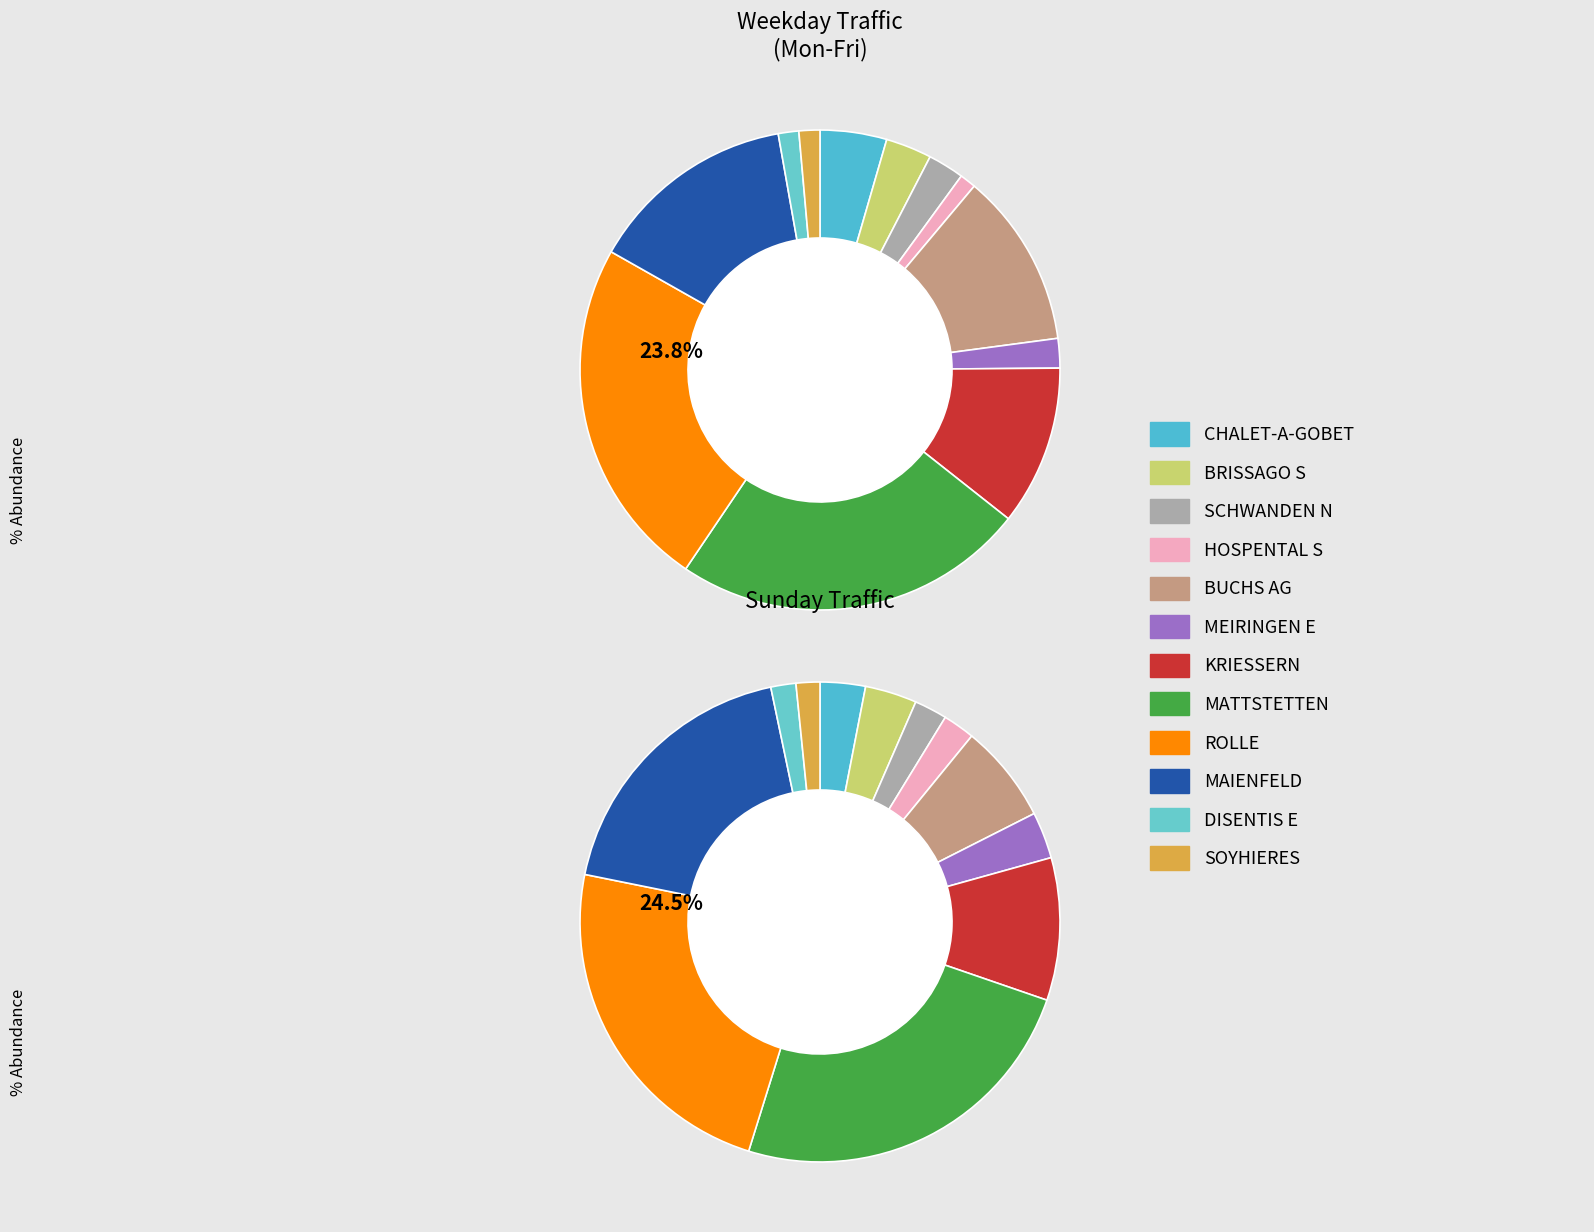

To the nearest percent, what is the difference between the largest and smallest slice percentages?

23%